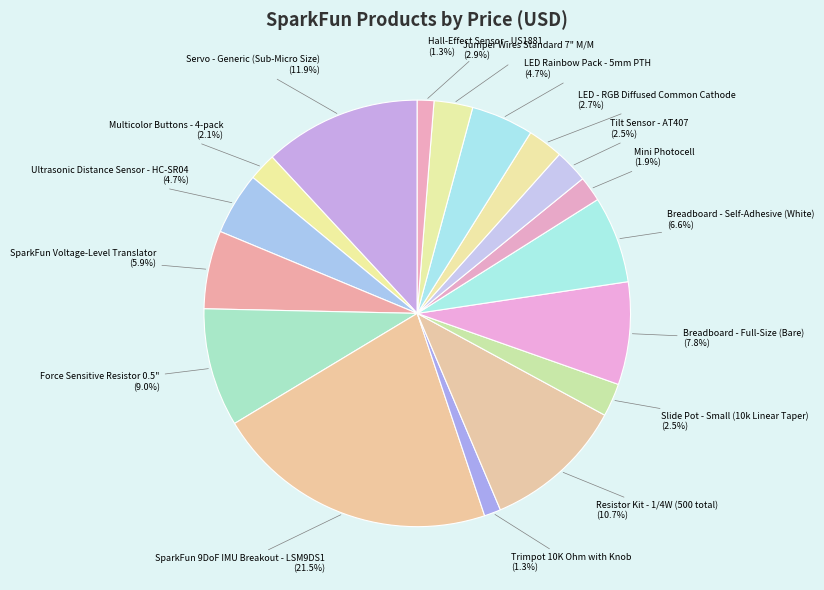

How many slices are in this pie chart?

17